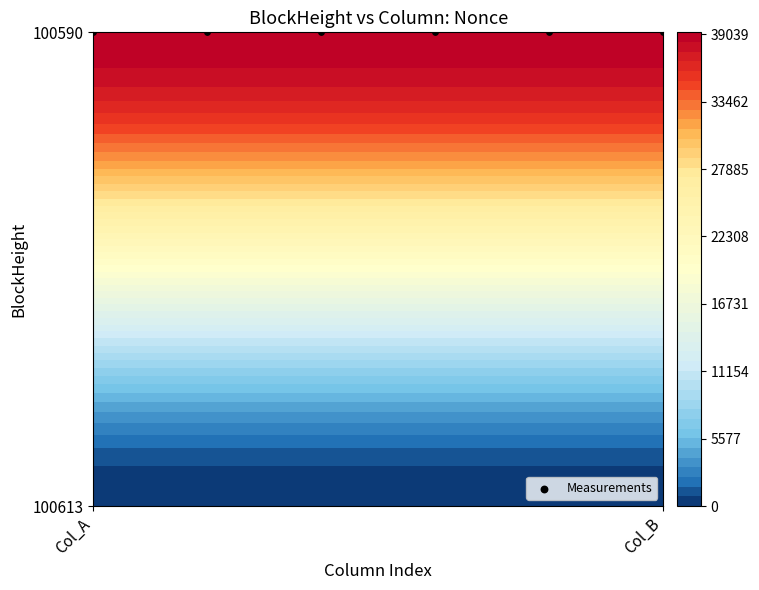

Which label corresponds to the smallest value in the chart?

BlockHeight_100613